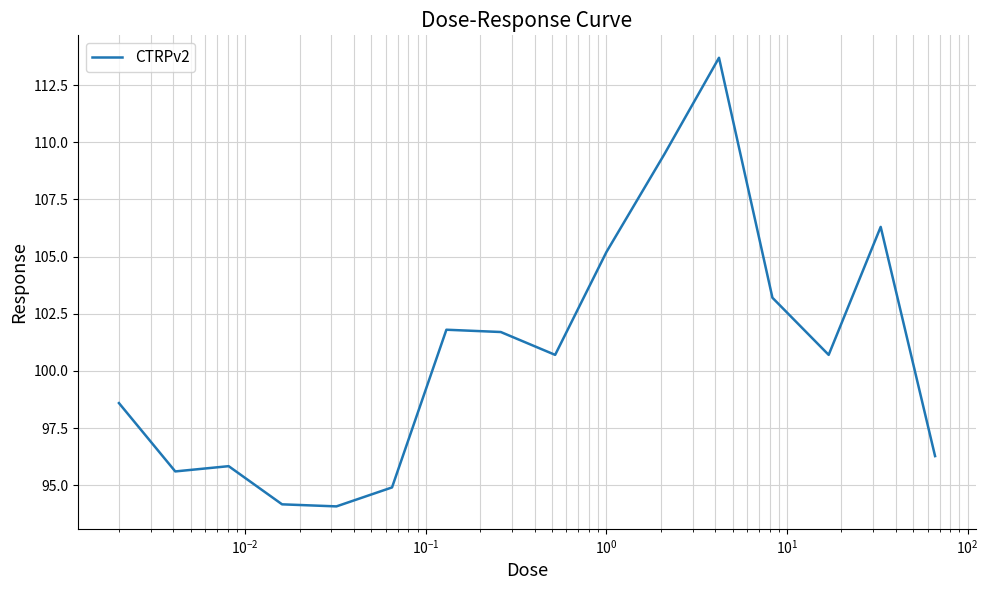

What is the greatest value displayed?

113.7